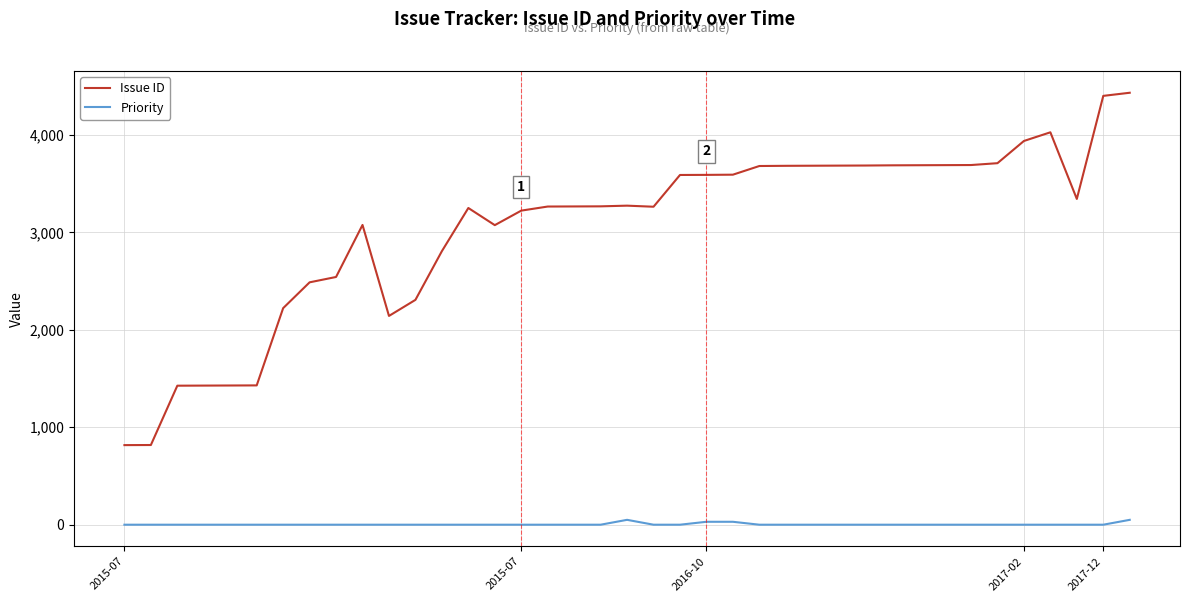

How many series are shown in this chart?

2